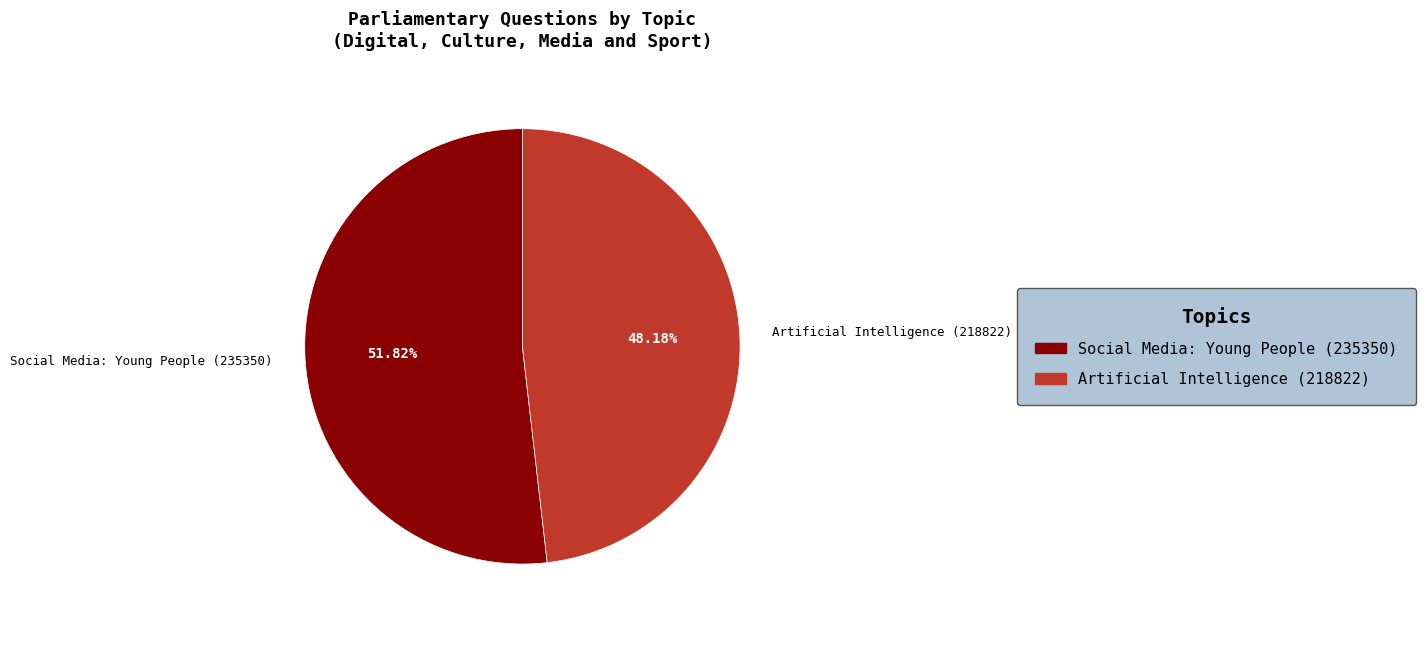

Is it true that Artificial Intelligence (218822) is 62% of the pie?

False